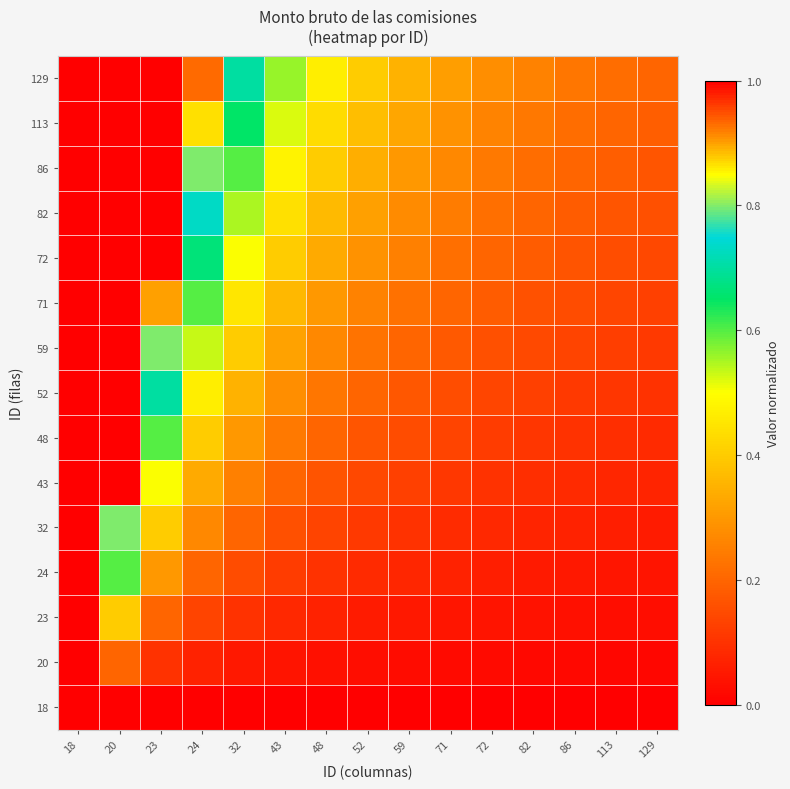

List the series in order of their peak value, highest first.

18, 20, 23, 24, 32, 43, 48, 52, 59, 71, 72, 82, 86, 113, 129